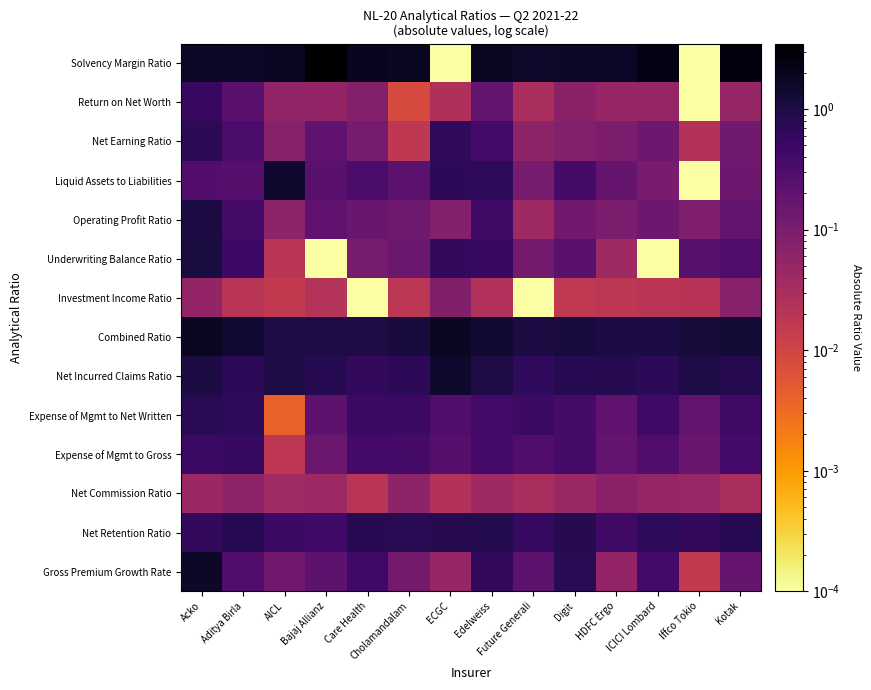

At how many categories does at least one series exceed 1?

14